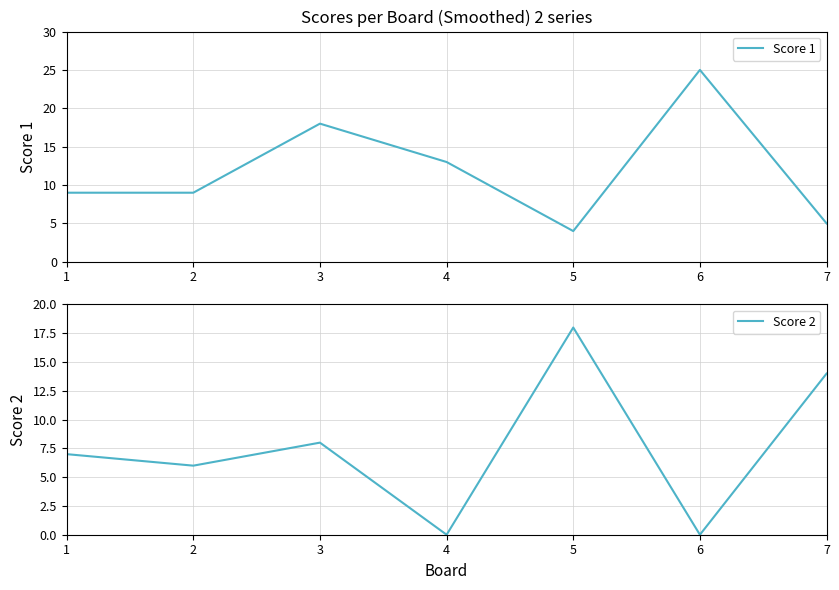

At how many categories does at least one series exceed 19?

1